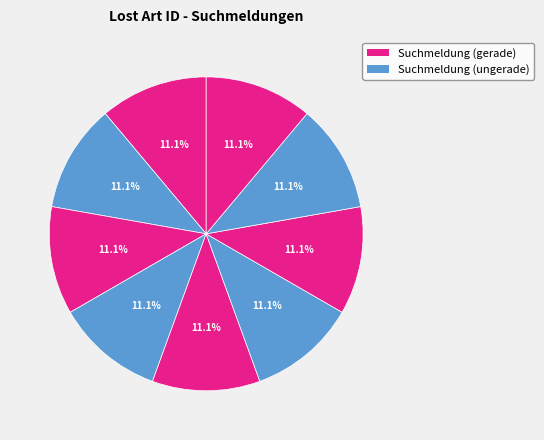

How many segments does this pie chart have?

9